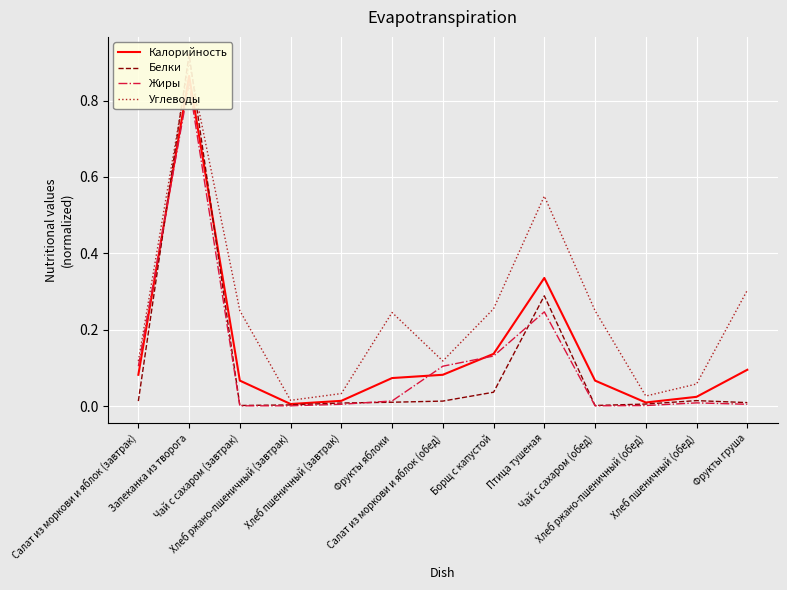

Reading left to right, extract all data points from this chart.

Калорийность: Салат из моркови и яблок (завтрак)=0.1	Запеканка из творога=0.9	Чай с сахаром (завтрак)=0.1	Хлеб ржано-пшеничный (завтрак)=0.0	Хлеб пшеничный (завтрак)=0.0	Фрукты яблоки=0.1	Салат из моркови и яблок (обед)=0.1	Борщ с капустой=0.1	Птица тушеная=0.3	Чай с сахаром (обед)=0.1	Хлеб ржано-пшеничный (обед)=0.0	Хлеб пшеничный (обед)=0.0	Фрукты груша=0.1
Белки: Салат из моркови и яблок (завтрак)=0.0	Запеканка из творога=0.9	Чай с сахаром (завтрак)=0.0	Хлеб ржано-пшеничный (завтрак)=0.0	Хлеб пшеничный (завтрак)=0.0	Фрукты яблоки=0.0	Салат из моркови и яблок (обед)=0.0	Борщ с капустой=0.0	Птица тушеная=0.3	Чай с сахаром (обед)=0.0	Хлеб ржано-пшеничный (обед)=0.0	Хлеб пшеничный (обед)=0.0	Фрукты груша=0.0
Жиры: Салат из моркови и яблок (завтрак)=0.1	Запеканка из творога=0.8	Чай с сахаром (завтрак)=0.0	Хлеб ржано-пшеничный (завтрак)=0.0	Хлеб пшеничный (завтрак)=0.0	Фрукты яблоки=0.0	Салат из моркови и яблок (обед)=0.1	Борщ с капустой=0.1	Птица тушеная=0.2	Чай с сахаром (обед)=0.0	Хлеб ржано-пшеничный (обед)=0.0	Хлеб пшеничный (обед)=0.0	Фрукты груша=0.0
Углеводы: Салат из моркови и яблок (завтрак)=0.1	Запеканка из творога=0.9	Чай с сахаром (завтрак)=0.2	Хлеб ржано-пшеничный (завтрак)=0.0	Хлеб пшеничный (завтрак)=0.0	Фрукты яблоки=0.2	Салат из моркови и яблок (обед)=0.1	Борщ с капустой=0.3	Птица тушеная=0.5	Чай с сахаром (обед)=0.2	Хлеб ржано-пшеничный (обед)=0.0	Хлеб пшеничный (обед)=0.1	Фрукты груша=0.3